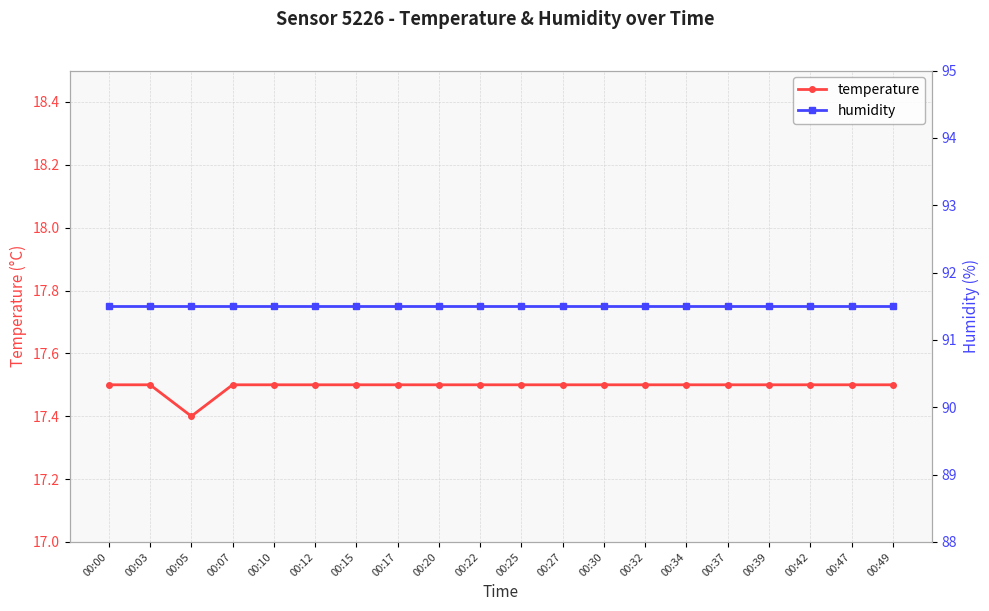

Reading left to right, transcribe all the data shown in this chart.

temperature: 17.5	17.5	17.4	17.5	17.5	17.5	17.5	17.5	17.5	17.5	17.5	17.5	17.5	17.5	17.5	17.5	17.5	17.5	17.5	17.5
humidity: 91.5	91.5	91.5	91.5	91.5	91.5	91.5	91.5	91.5	91.5	91.5	91.5	91.5	91.5	91.5	91.5	91.5	91.5	91.5	91.5